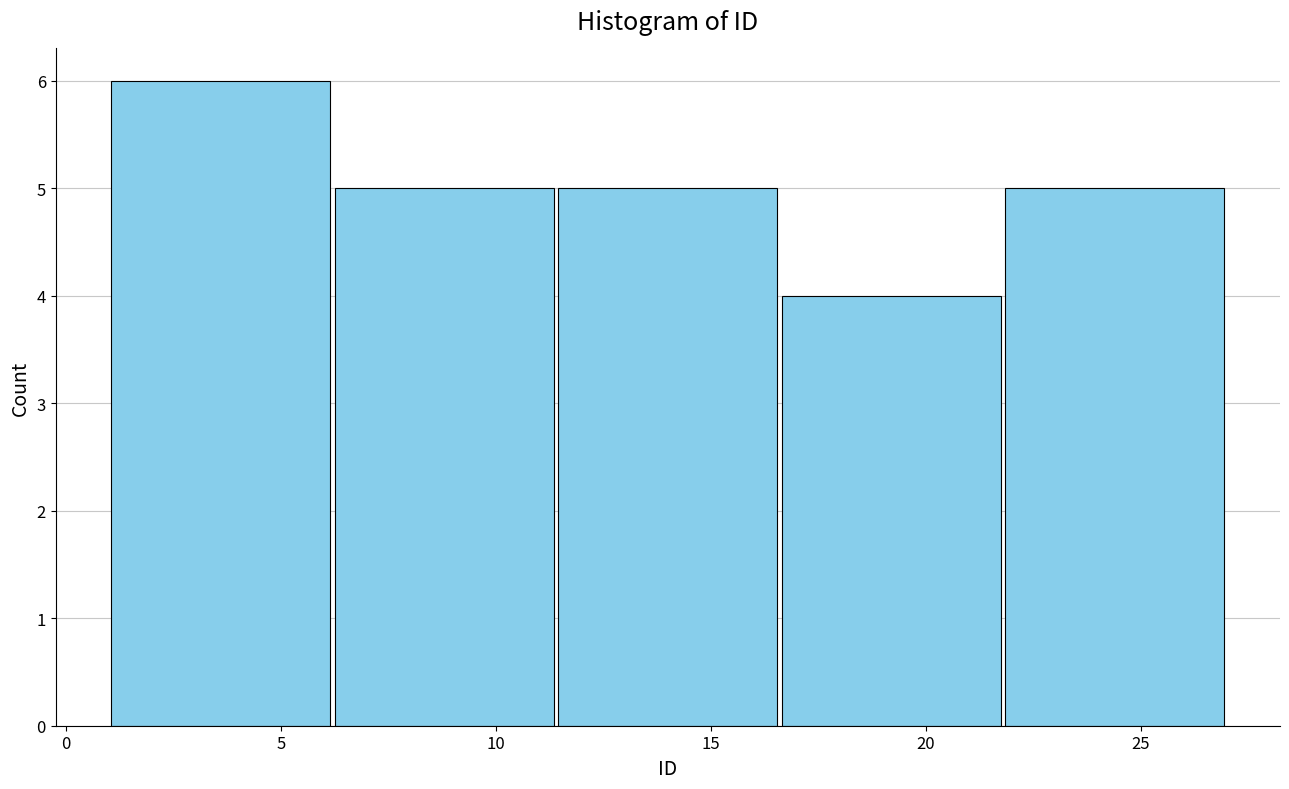

Which range on the x-axis has the tallest bar?

1.0 to 6.2